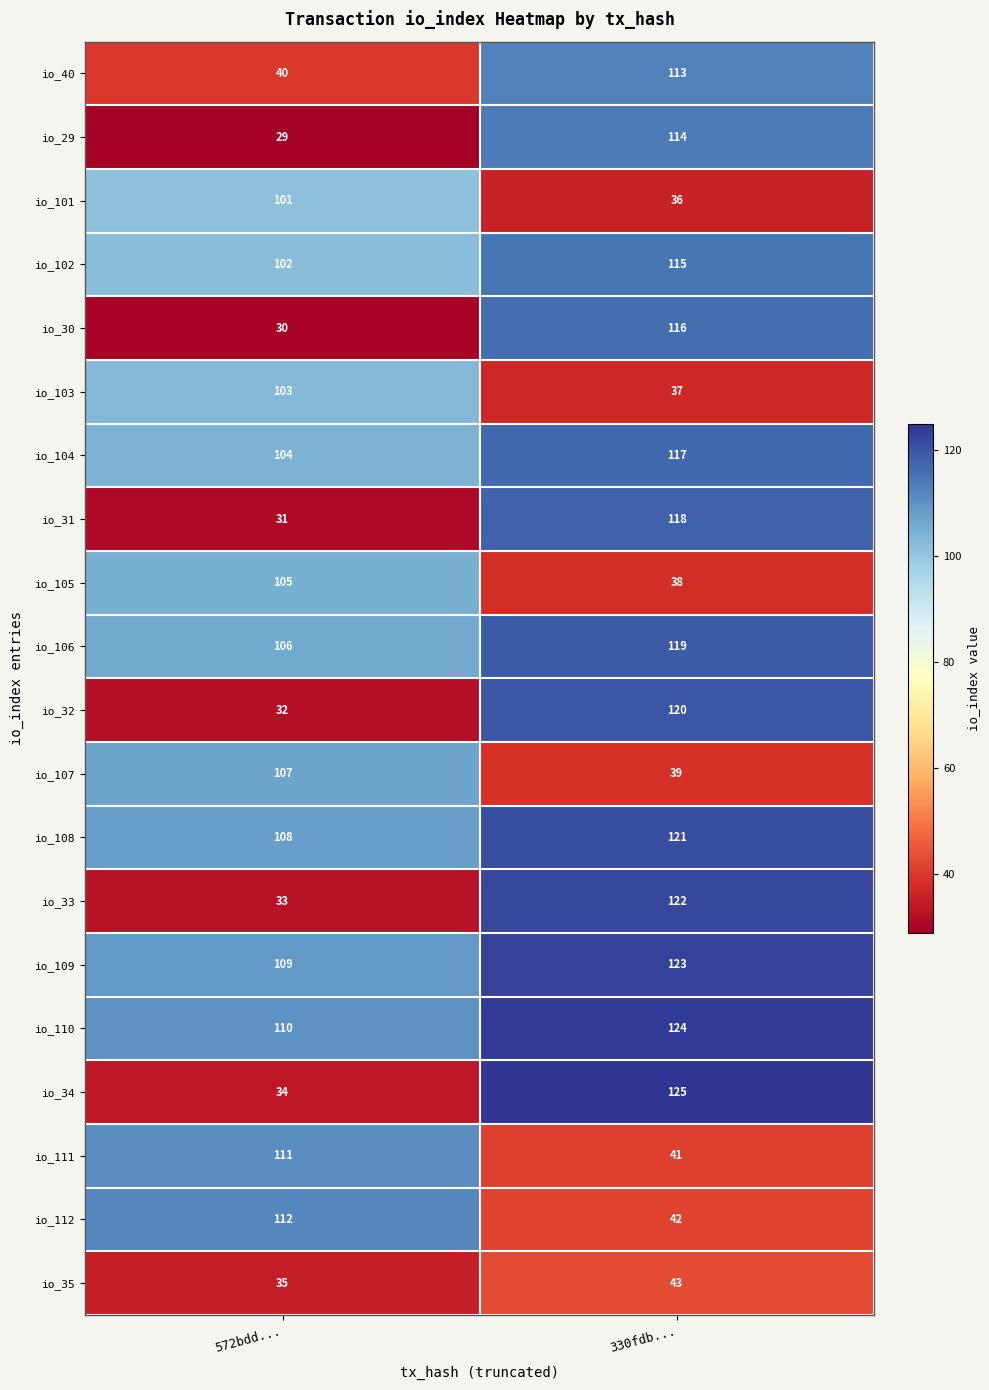

What value does the io_111 series have at 572bdd..., to the nearest 5?

110